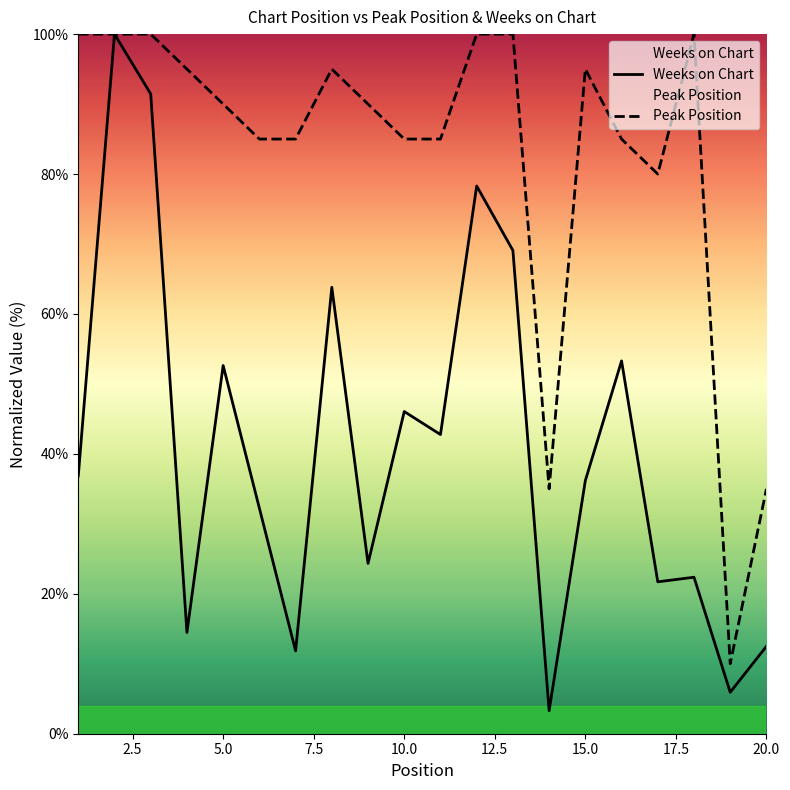

Is it true that Peak Position equals 95.0 at 15.0?

True